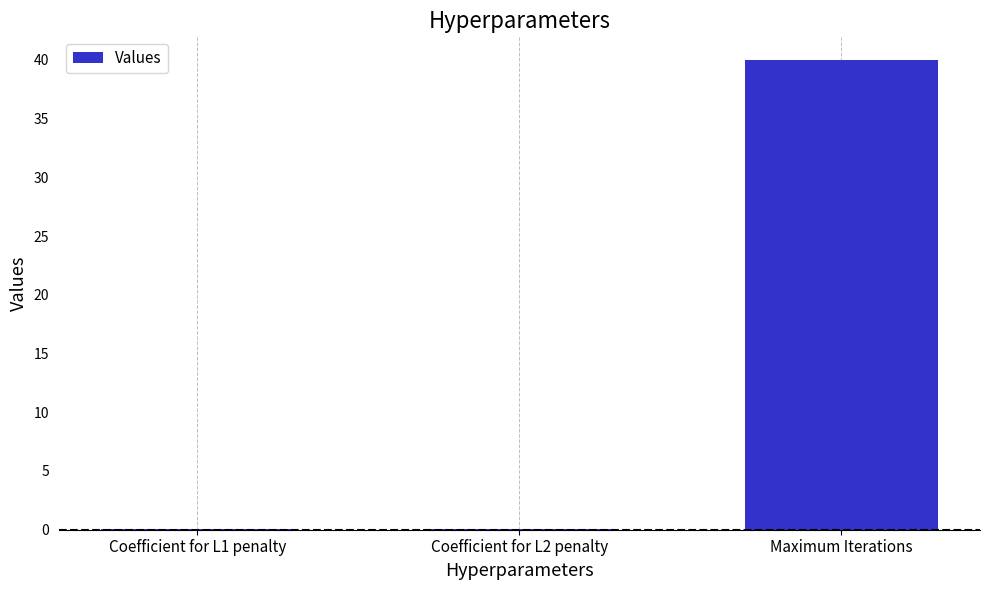

What is the maximum value shown in the chart?

40.0